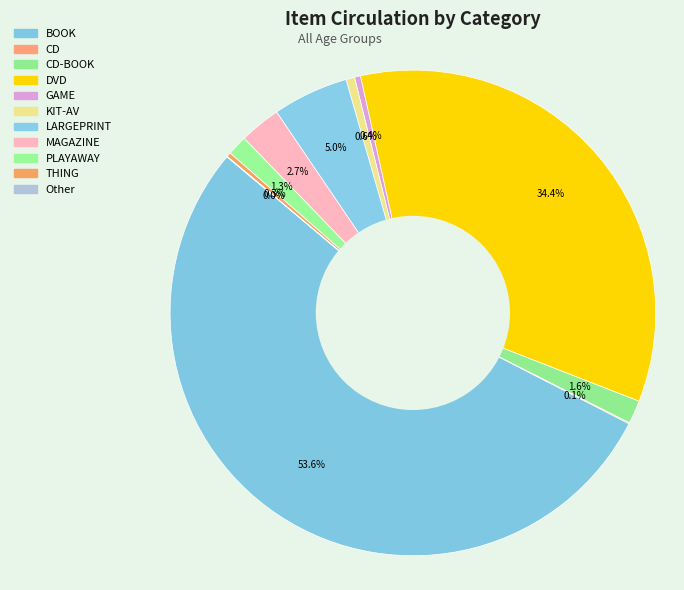

To the nearest percent, what is the difference between the largest and smallest slice percentages?

54%